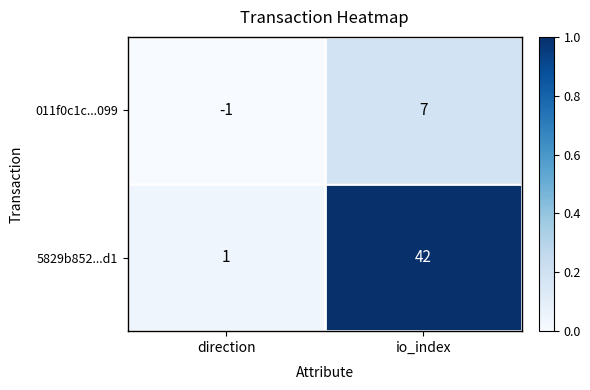

What is the difference between the 011f0c1c...099 values at direction and io_index?

8